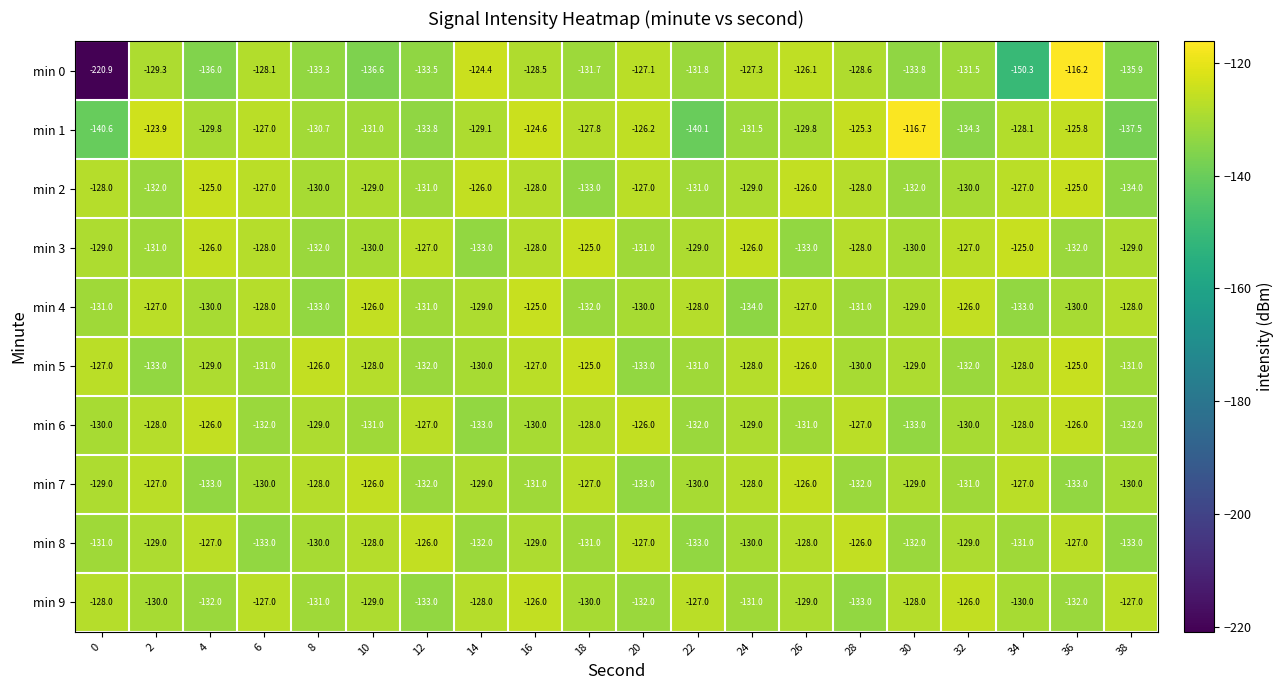

How many data points in min 9 are less than -129?

10